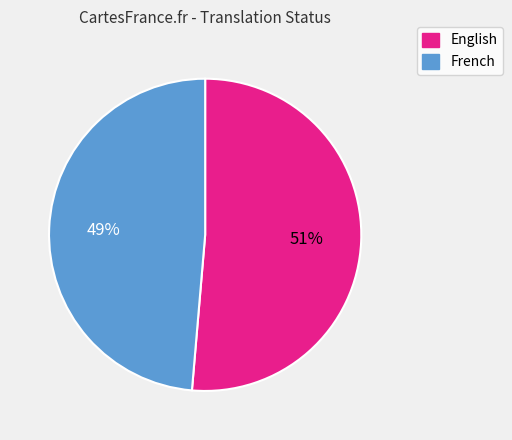

Which has a higher value, English or French?

English